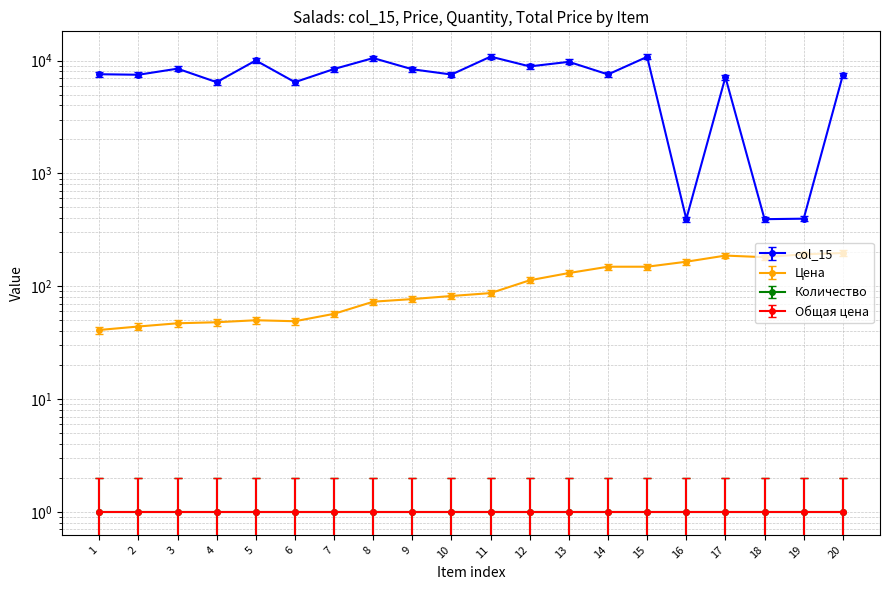

Does the chart display data point markers on the line(s)?

Yes